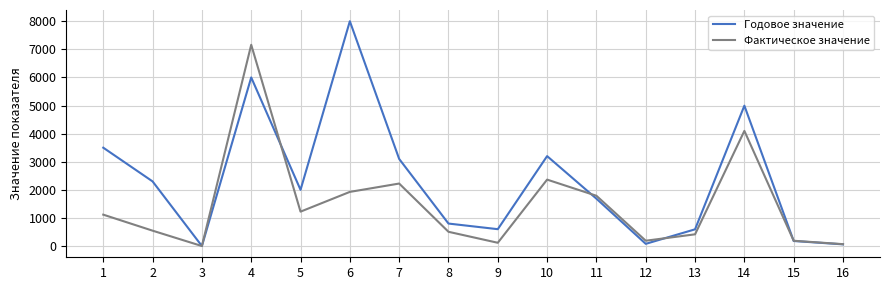

Where is Фактическое значение nearest to the value 3581?

14